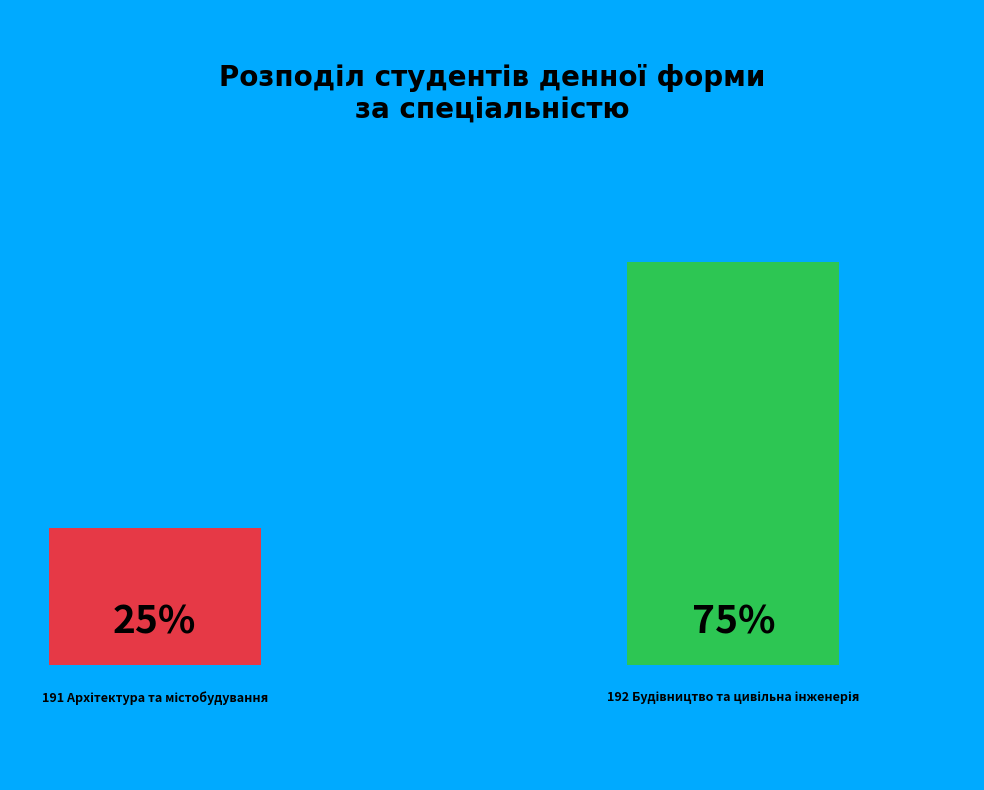

True or false: 191 Архітектура та містобудування accounts for 25% of the total.

True